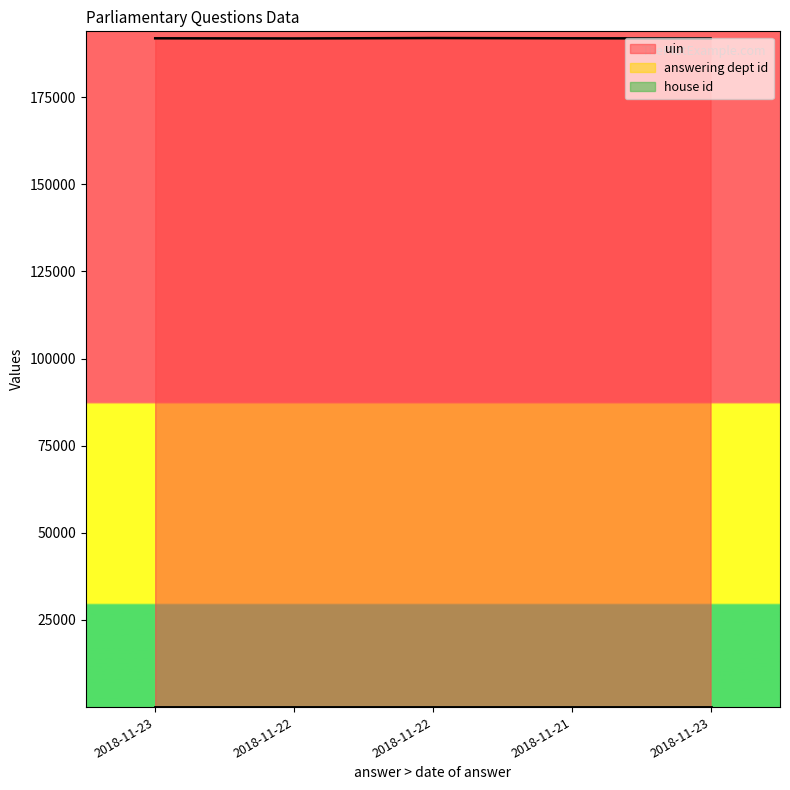

Rank the categories by uin value from highest to lowest.

2018-11-22, 2018-11-21, 2018-11-23, 2018-11-23, 2018-11-22